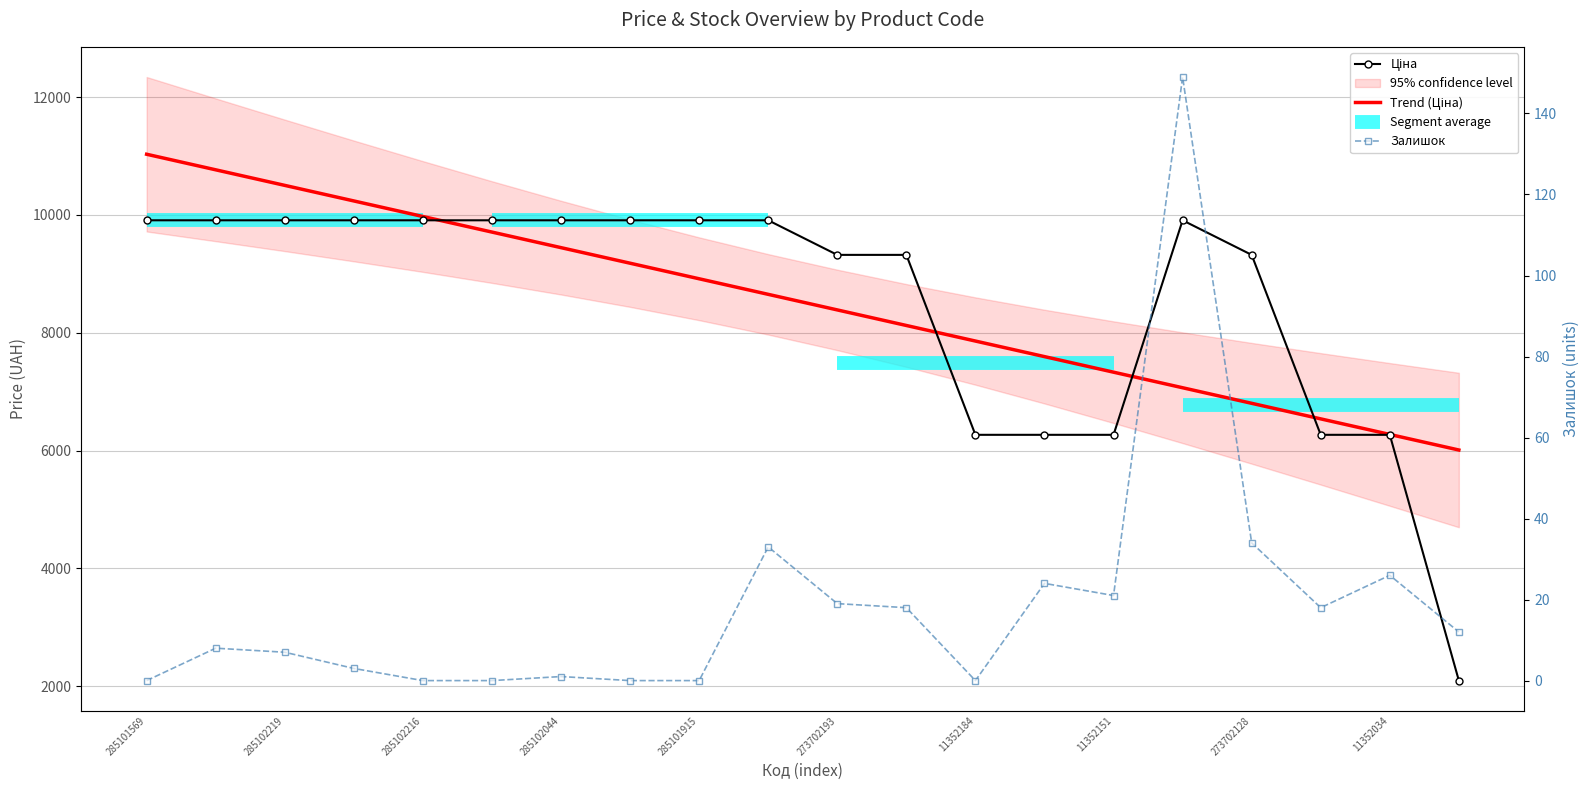

At how many categories does at least one series exceed 1793?

20